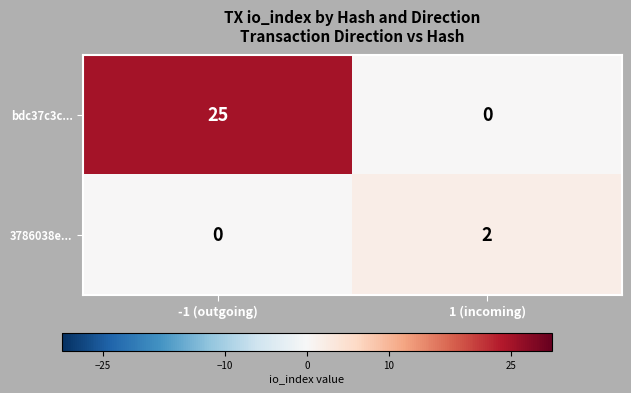

Where is bdc37c3c... nearest to the value 12?

1 (incoming)